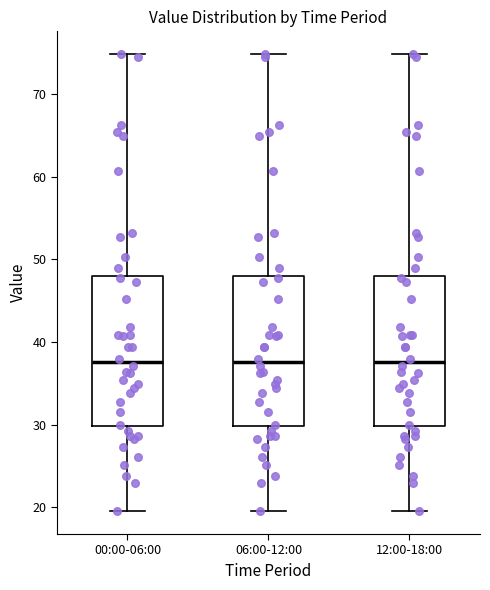

Where does the lower whisker of the box for 06:00-12:00 end on the y-axis? The values are not printed on the chart, so give them approximately, as read against the axis.

20